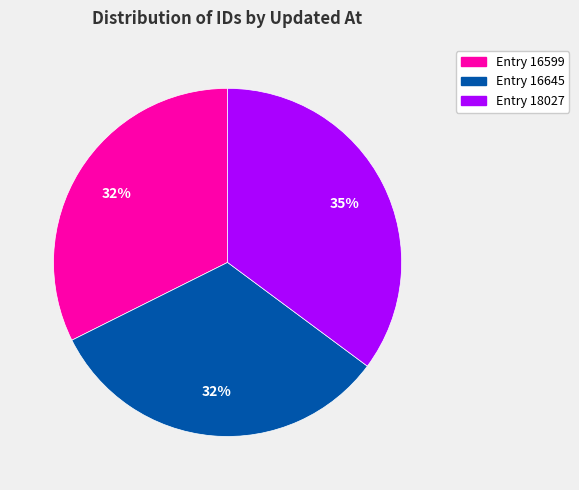

Is there any slice that represents more than half of the pie?

No